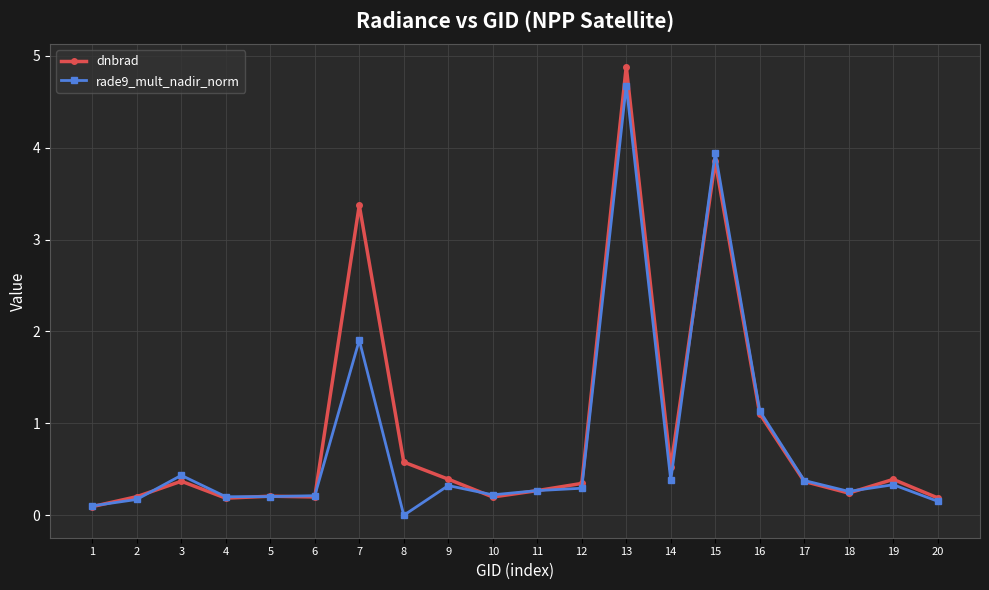

Rank the series by their maximum value, from lowest to highest.

rade9_mult_nadir_norm, dnbrad